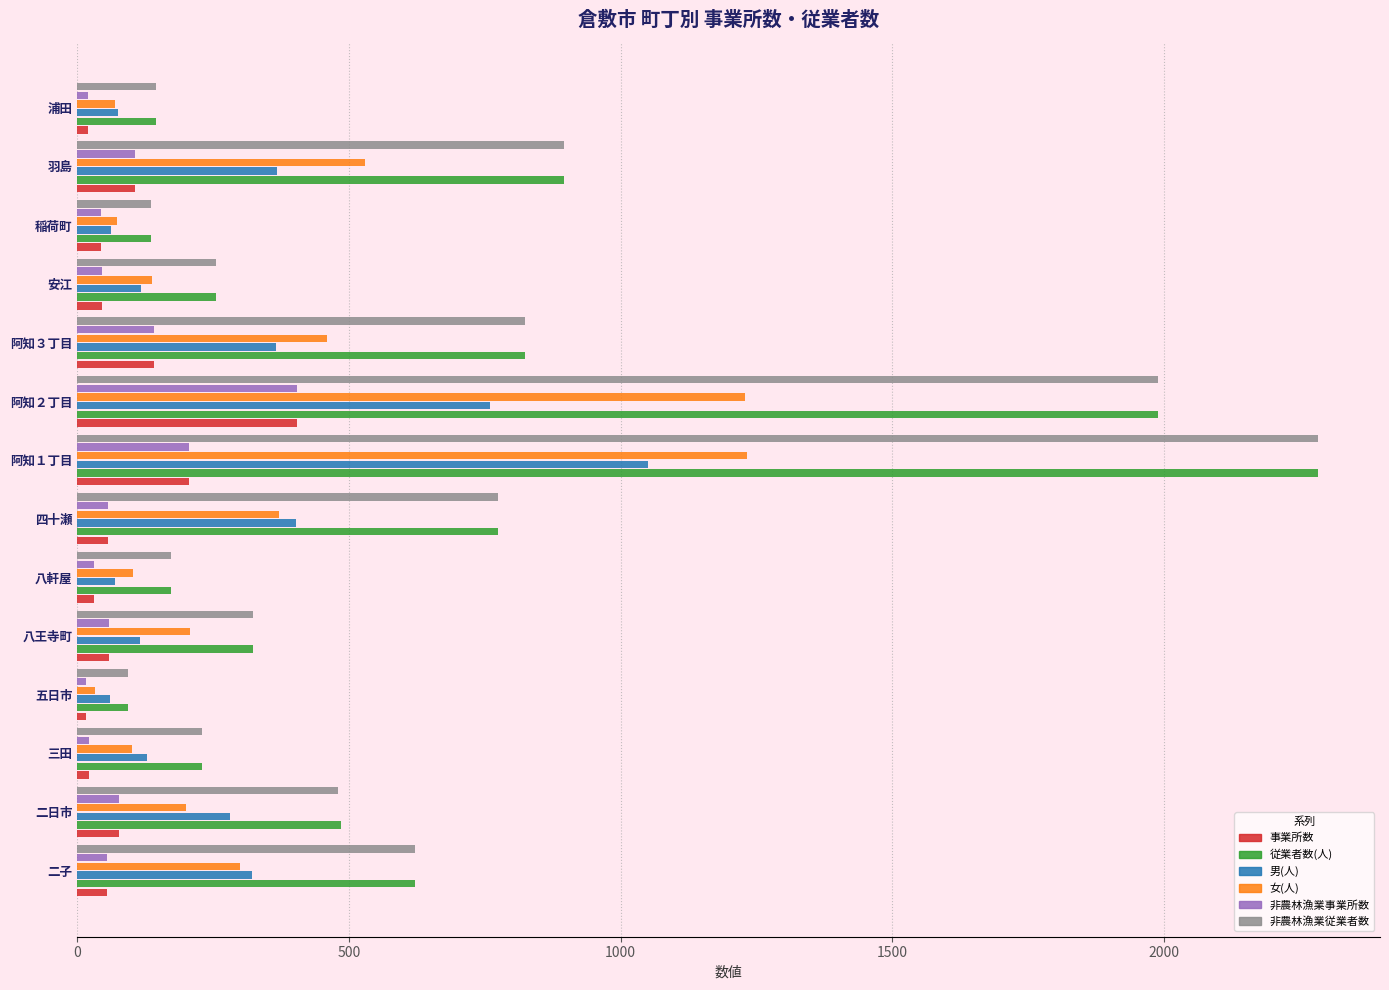

Which category has the highest value across all series?

阿知１丁目